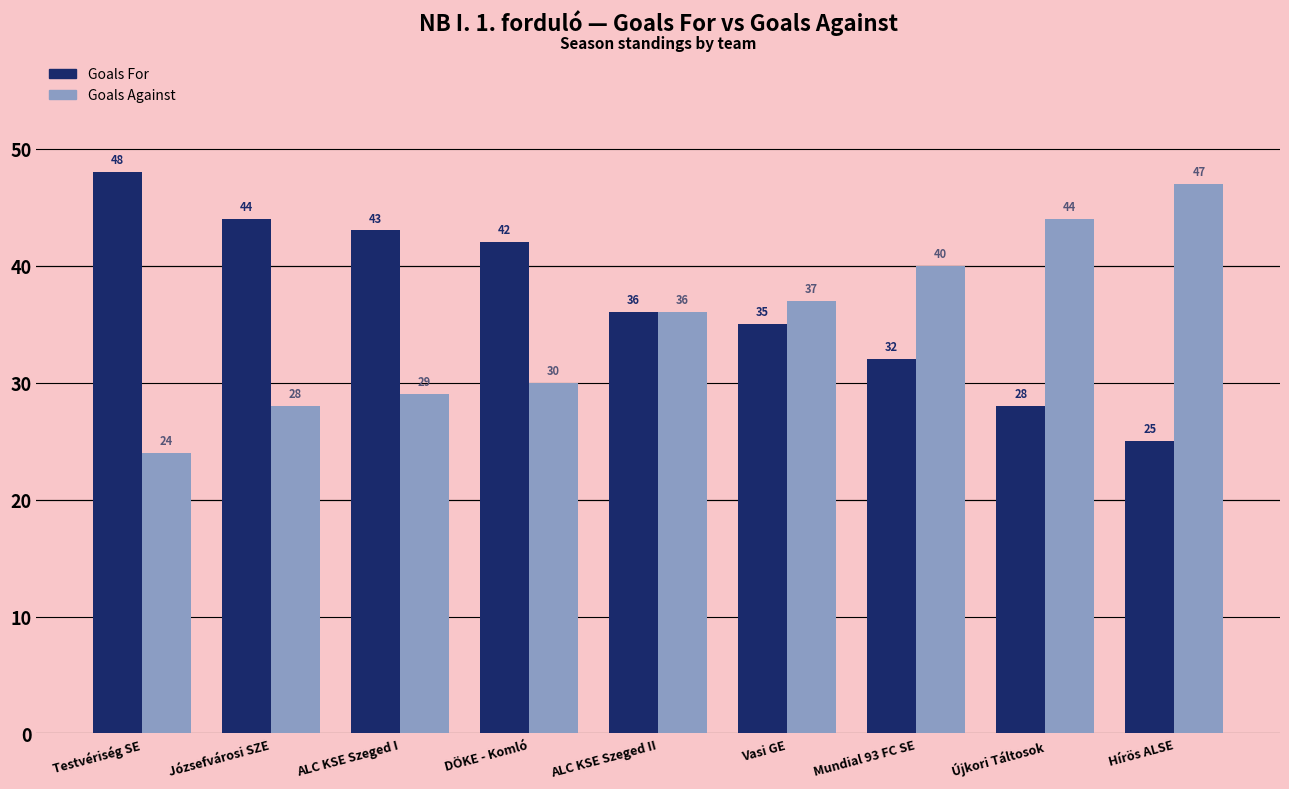

At which label is Goals For closest to 36?

ALC KSE Szeged II